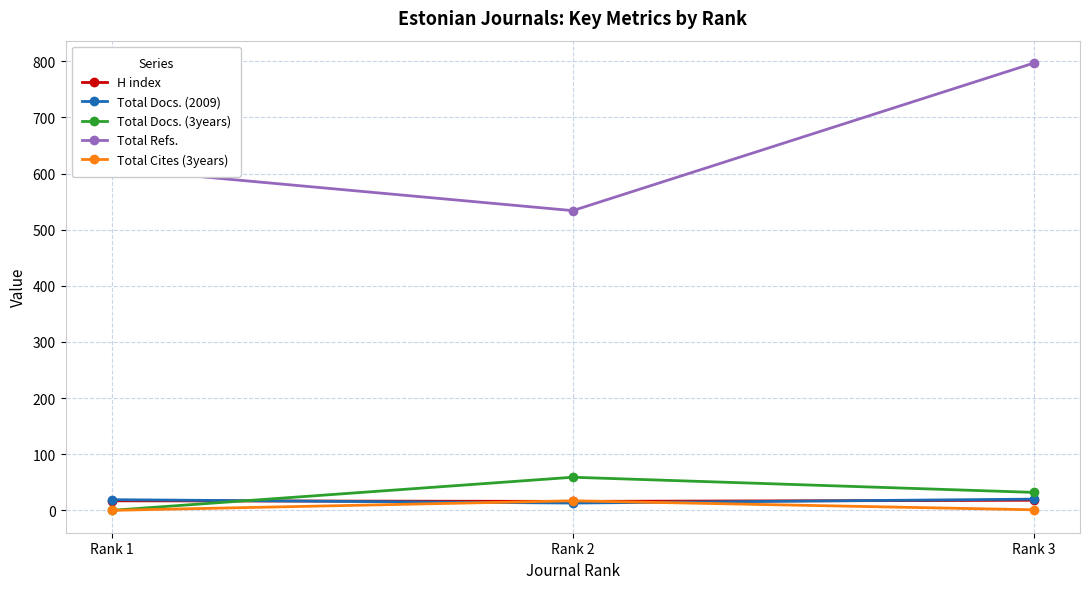

What is the approximate value of Total Docs. (3years) at Rank 3, to the nearest 10?

30